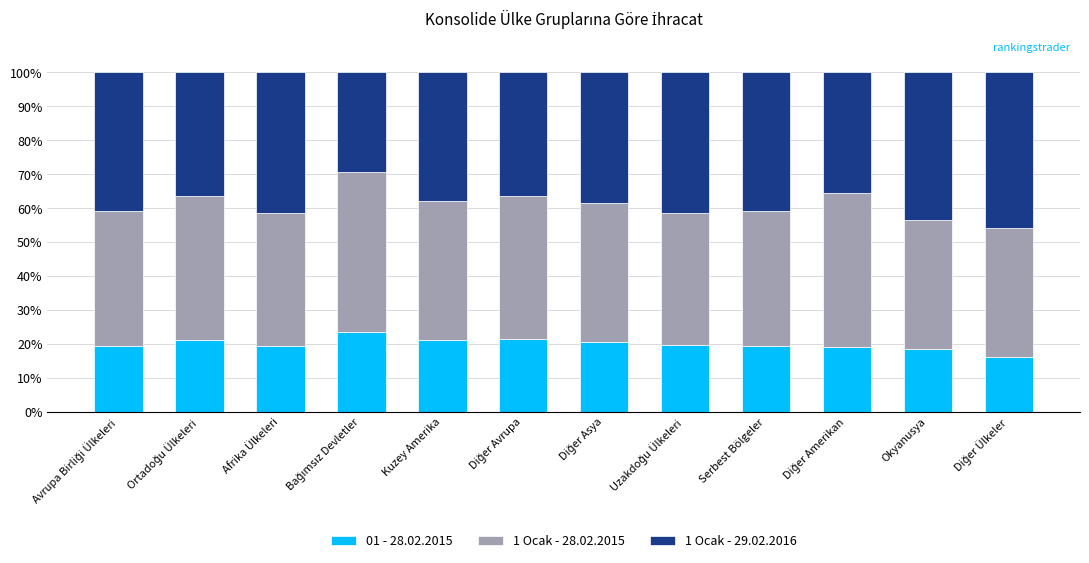

How many series are shown in this chart?

3